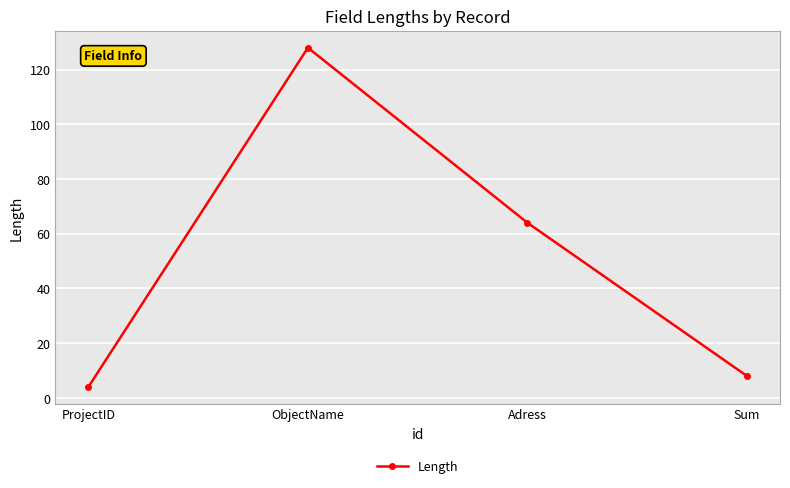

Is it true that the value at Sum is 13?

False